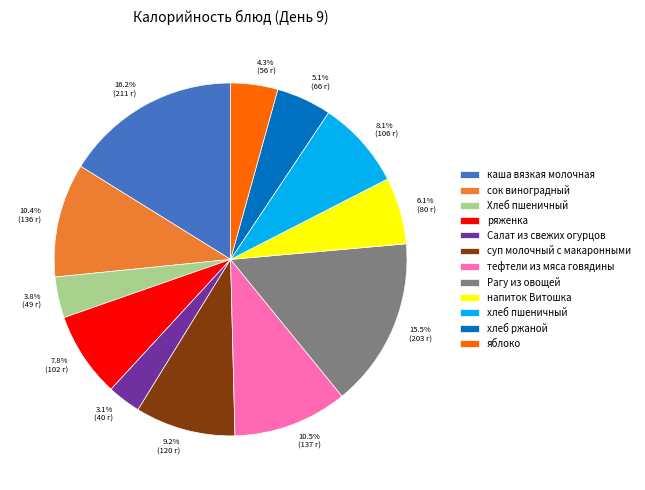

Does any single category account for the majority?

No